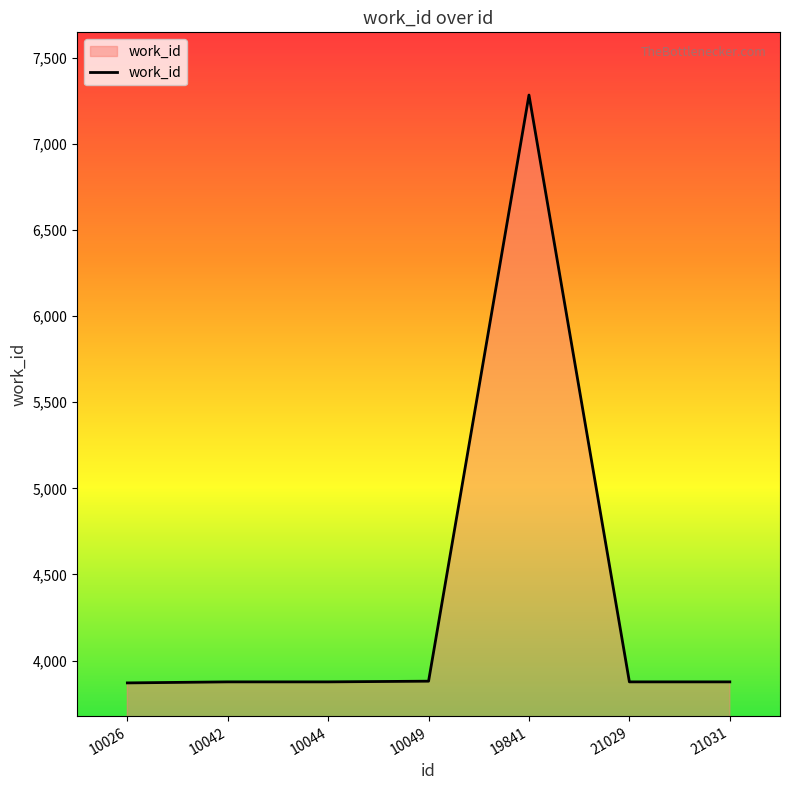

What is the ratio of the value at 10049 to the value at 10044?

1.0